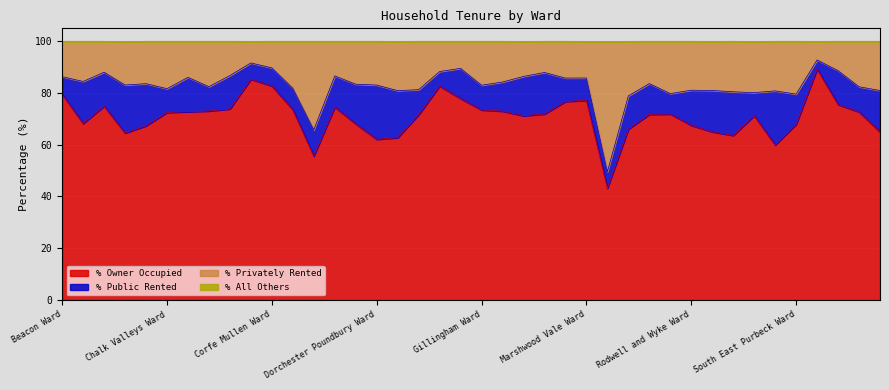

What is the sum of the % Owner Occupied values at Eggardon Ward and Ferndown North Ward?

154.3